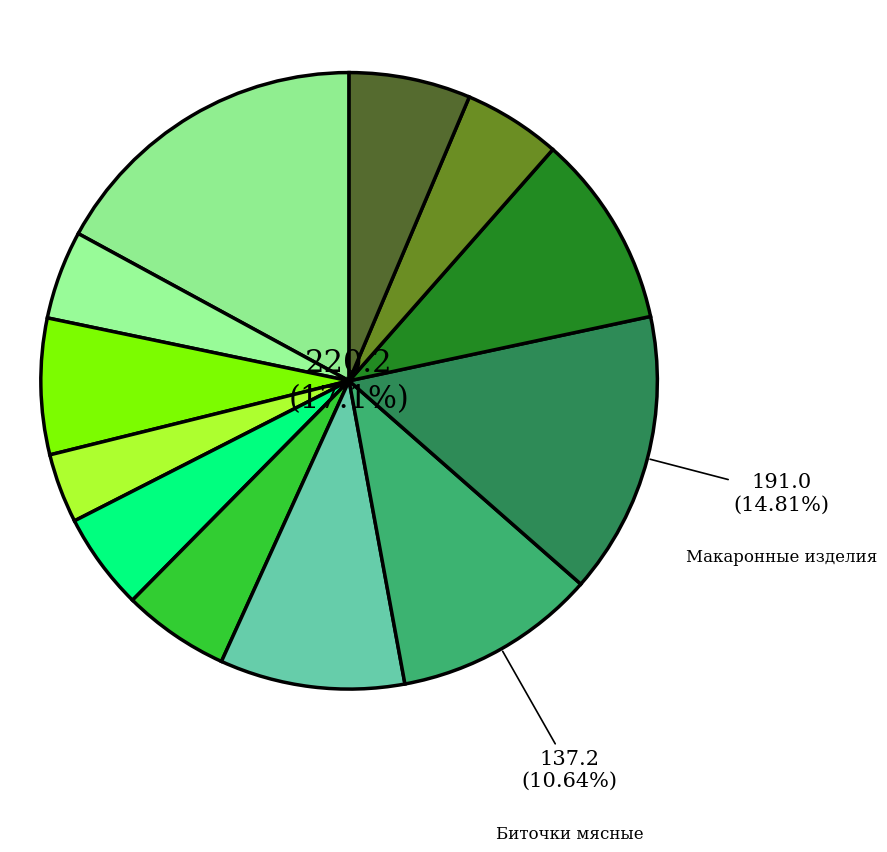

Is it true that Масло сливочное is 5% of the pie?

True